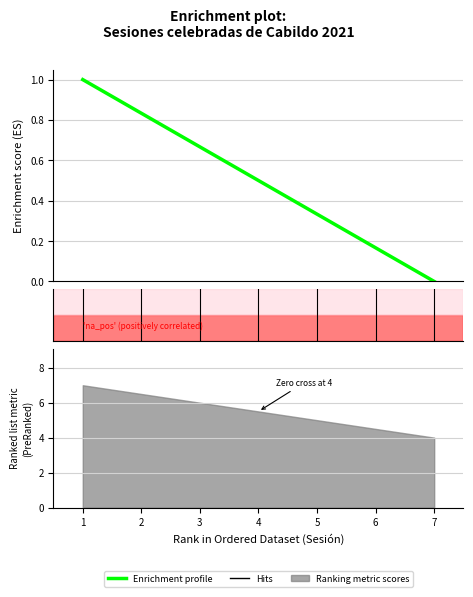

Reading left to right, transcribe all the data shown in this chart.

1.0	0.8	0.7	0.5	0.3	0.2	0.0